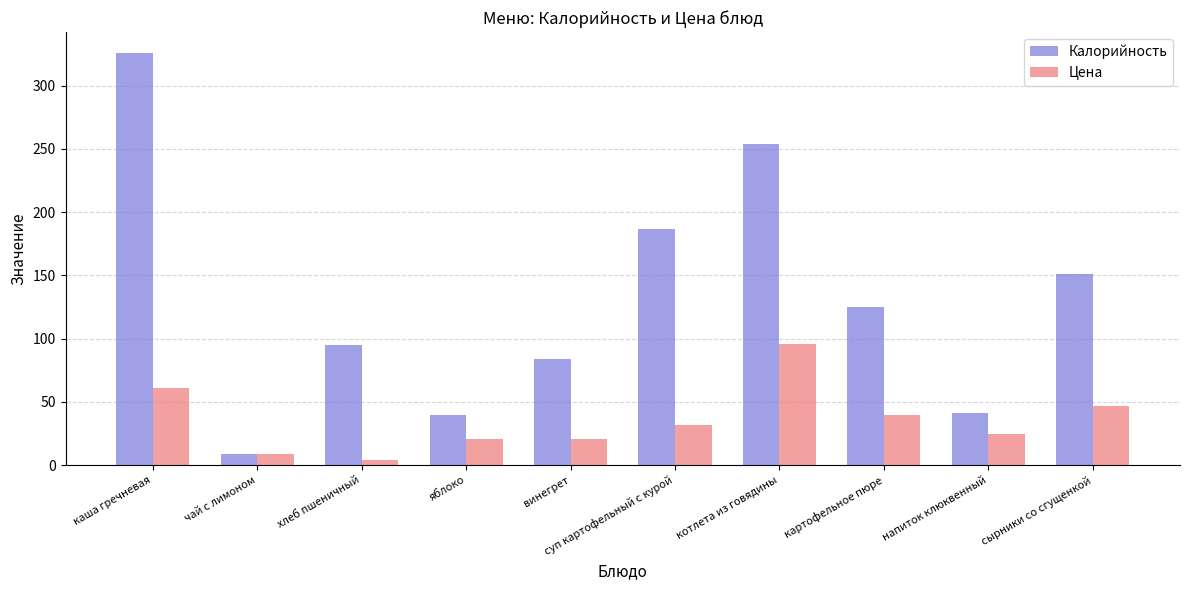

The value of Цена at картофельное пюре is 13. True or false?

False